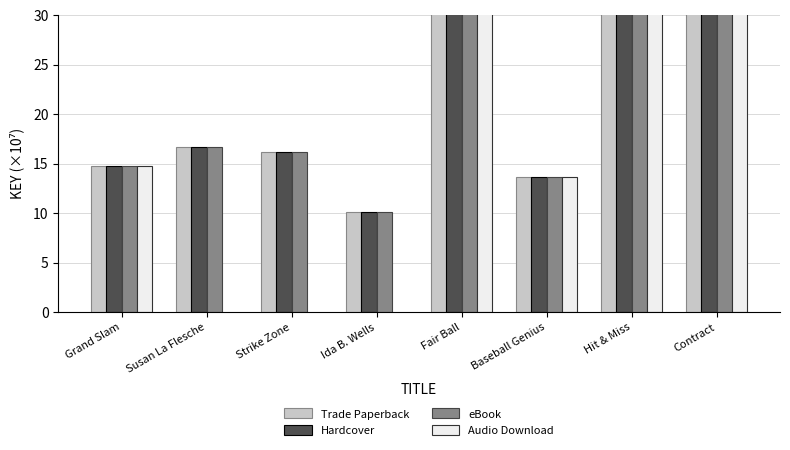

Which series has the largest total across all categories?

Trade Paperback